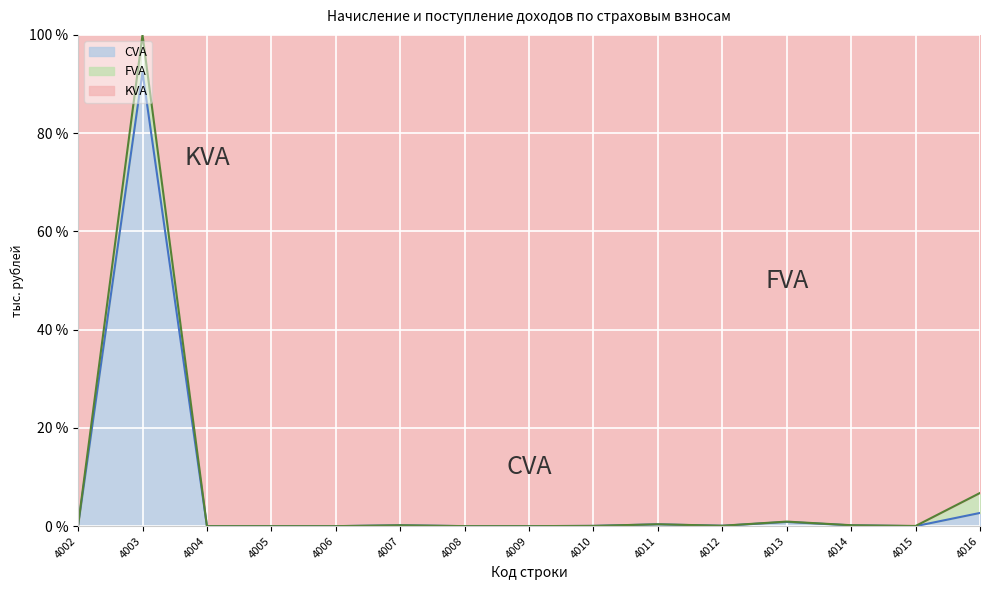

What is the total value across all series at 4003?

100.0